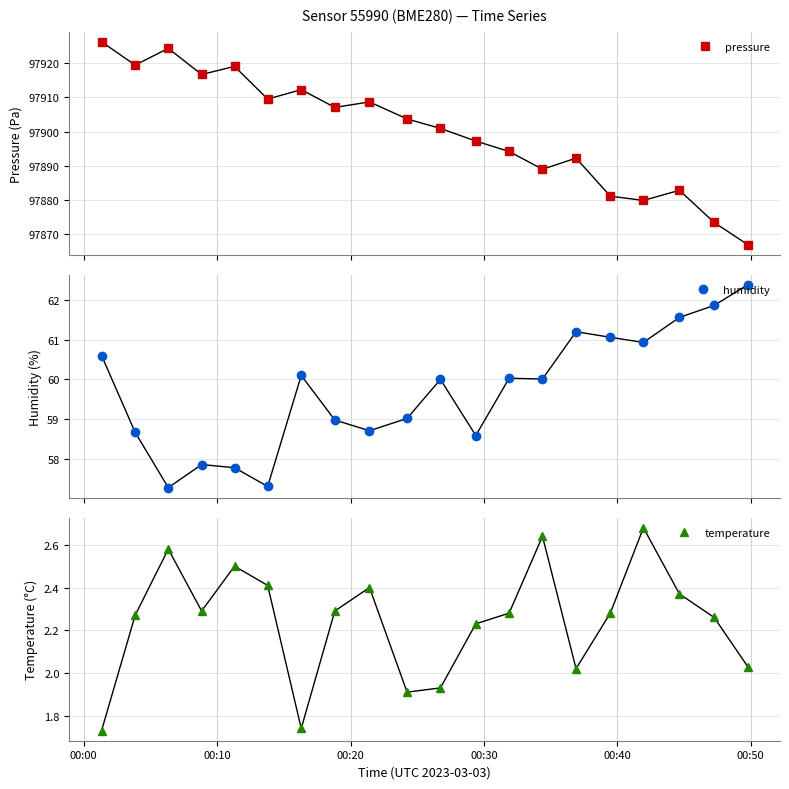

Which series has the largest range (max minus min)?

pressure